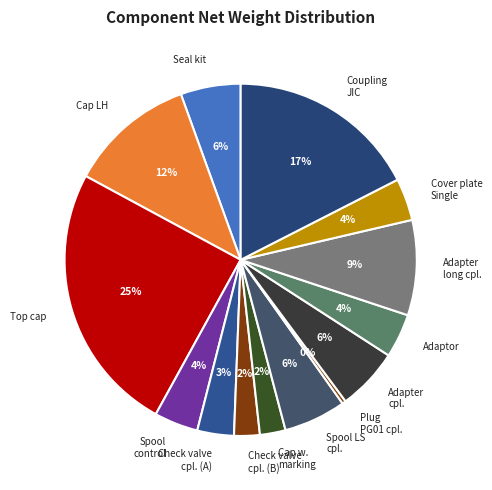

True or false: Spool LS cpl. accounts for 6% of the total.

True